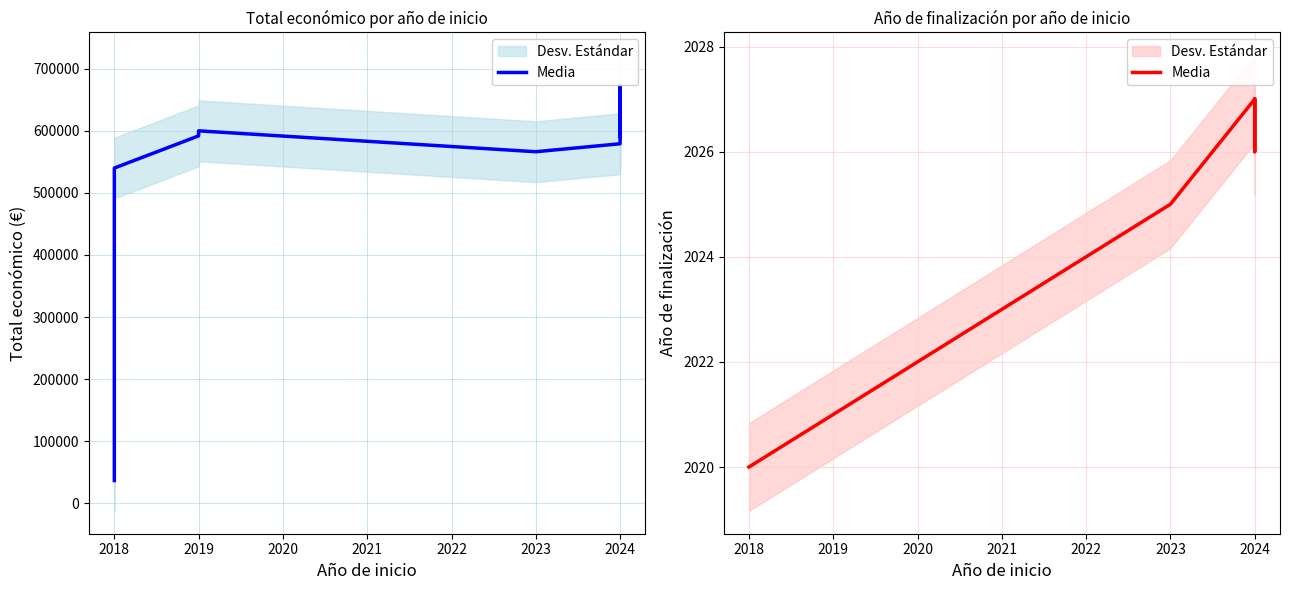

How many points are lower than both their immediate neighbors (excluding endpoints)?

1